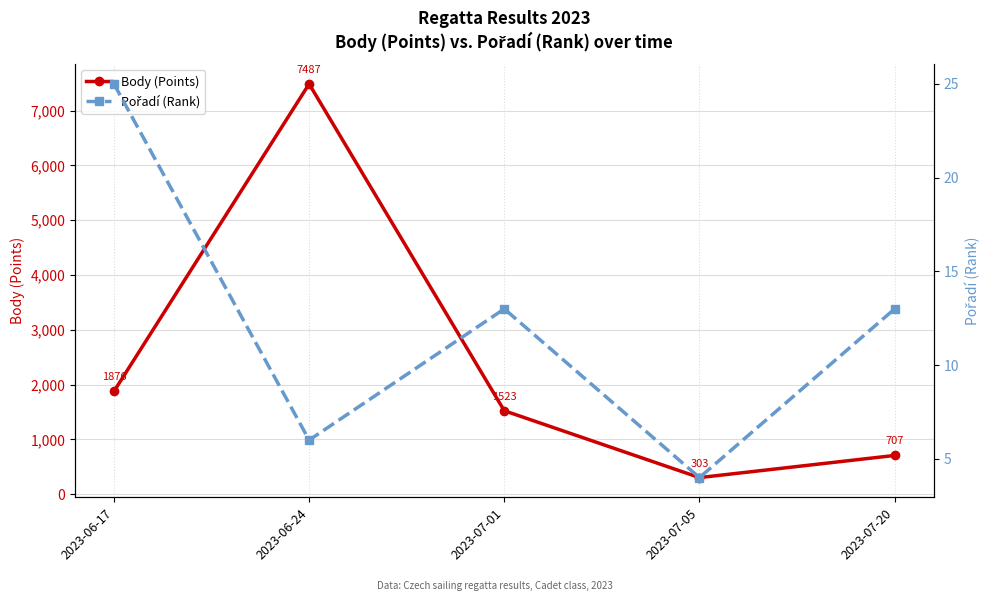

Reading right to left, what are all the values shown in this chart?

Body (Points): 707	303	1523	7487	1876
Pořadí (Rank): 13	4	13	6	25